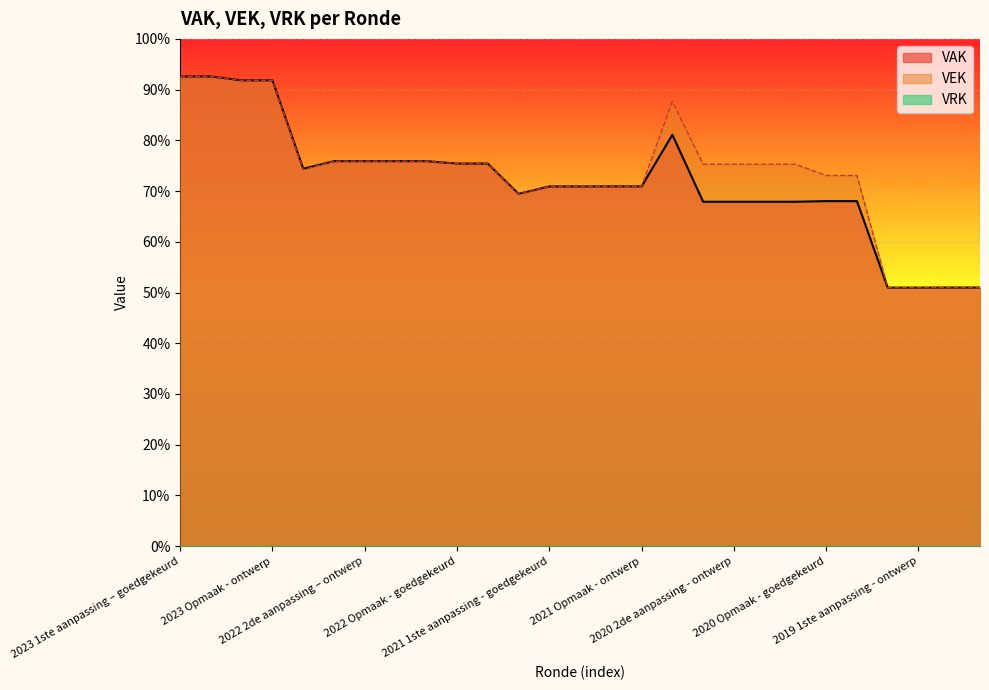

Which category has the highest value in the VEK series?

2023 1ste aanpassing – goedgekeurd